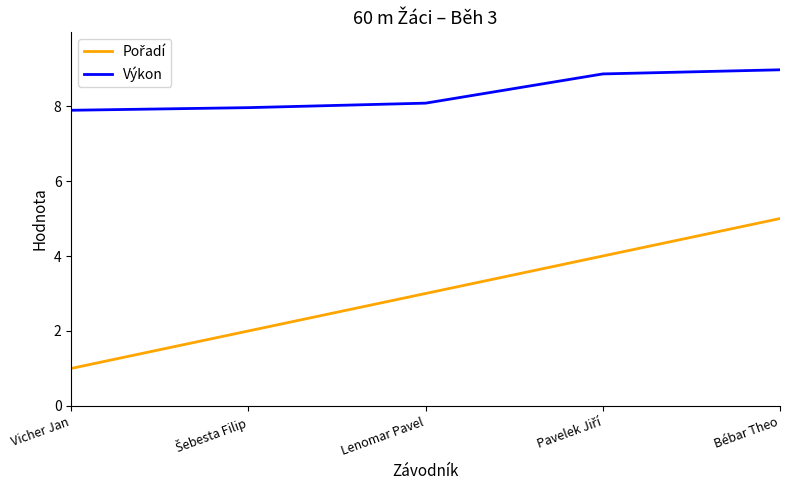

What is the smallest value displayed?

1.0